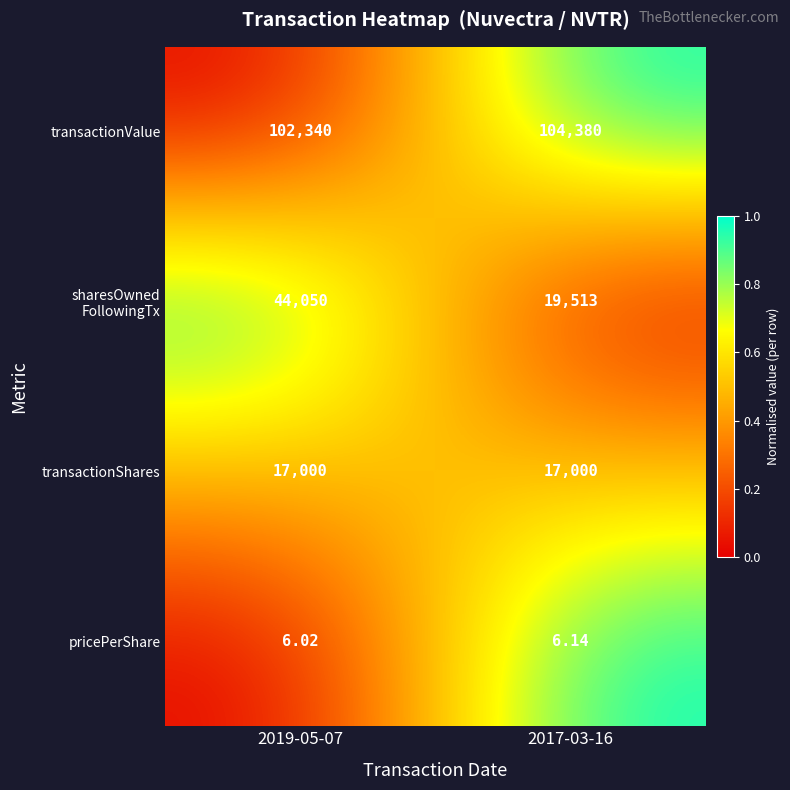

Which series has the largest total across all categories?

transactionValue